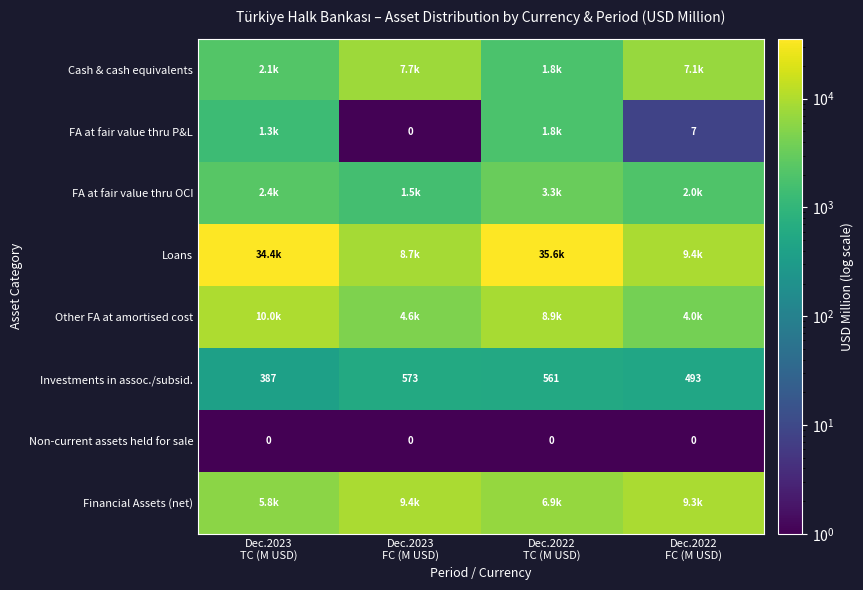

What is the difference between the highest and lowest values at Dec.2023
TC (M USD)?

34448.7